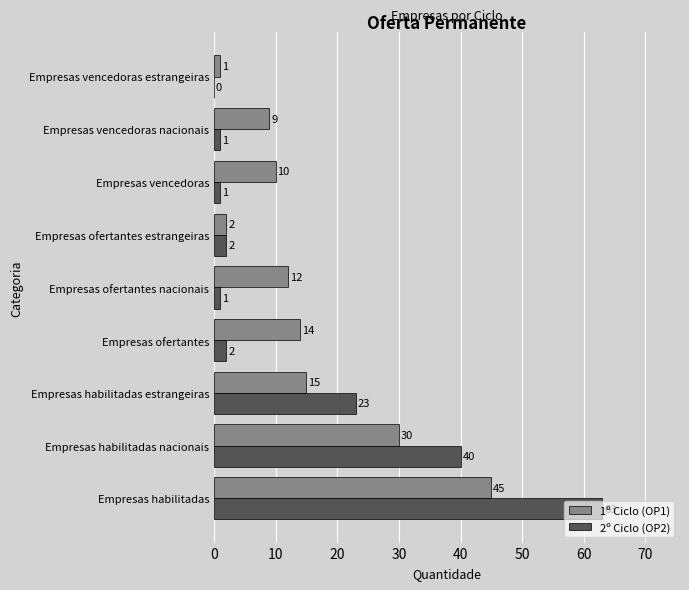

At which label does 1º Ciclo (OP1) reach its peak?

Empresas habilitadas